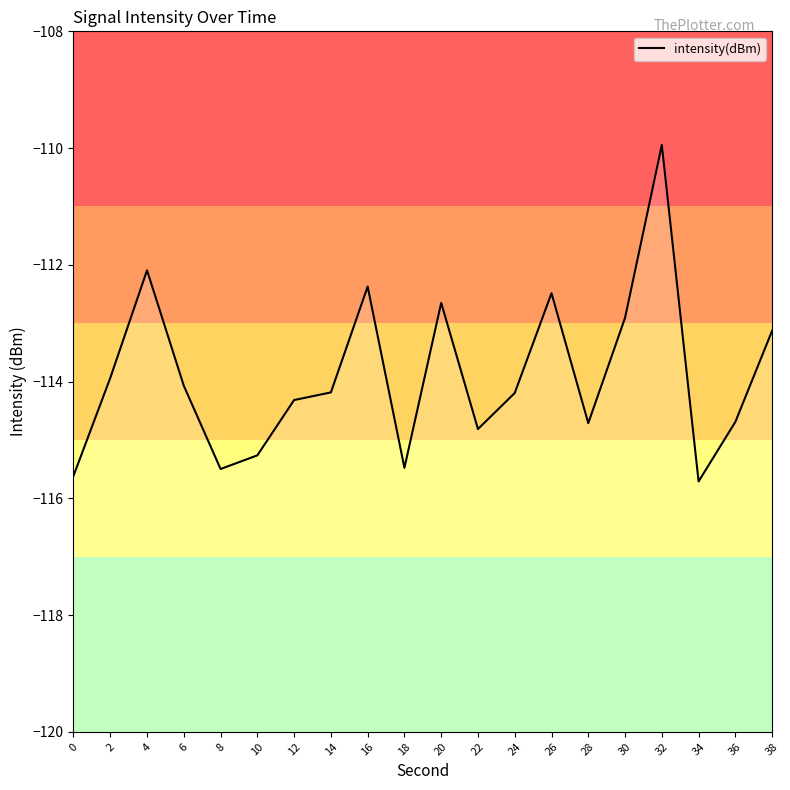

How many points are higher than both their immediate neighbors (excluding endpoints)?

5